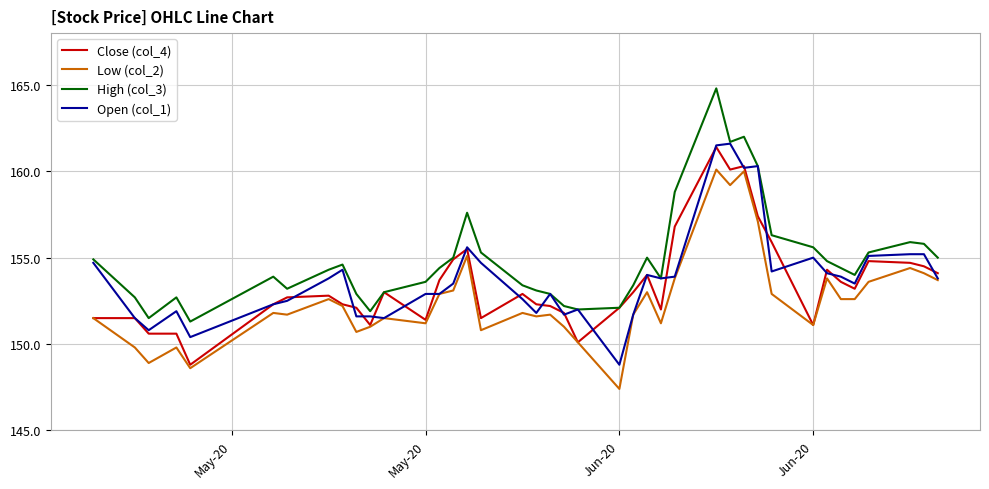

Reading left to right, what are all the values shown in this chart?

Close (col_4): 151.5	151.5	150.6	150.6	148.8	152.3	152.7	152.8	152.3	152.1	151.1	153.0	151.4	153.7	154.9	155.5	151.5	152.9	152.3	152.2	151.8	150.1	152.1	153.0	154.0	152.0	156.8	161.4	160.1	160.3	157.4	155.9	151.1	154.3	153.6	153.2	154.8	154.7	154.5	154.1
Low (col_2): 151.5	149.8	148.9	149.8	148.6	151.8	151.7	152.6	152.2	150.7	151.0	151.5	151.2	152.9	153.1	155.1	150.8	151.8	151.6	151.7	151.0	150.1	147.4	151.7	153.0	151.2	153.8	160.1	159.2	160.0	157.1	152.9	151.1	153.8	152.6	152.6	153.6	154.4	154.1	153.7
High (col_3): 154.9	152.7	151.5	152.7	151.3	153.9	153.2	154.3	154.6	152.9	151.9	153.0	153.6	154.4	155.0	157.6	155.3	153.4	153.1	152.9	152.2	152.0	152.1	153.4	155.0	153.8	158.8	164.8	161.7	162.0	160.3	156.3	155.6	154.8	154.4	154.0	155.3	155.9	155.8	155.0
Open (col_1): 154.7	151.5	150.8	151.9	150.4	152.3	152.5	153.8	154.3	151.6	151.6	151.5	152.9	152.9	153.5	155.6	154.7	152.6	151.8	152.9	151.7	152.0	148.8	151.7	154.0	153.8	153.9	161.5	161.6	160.2	160.3	154.2	155.0	154.1	153.9	153.5	155.1	155.2	155.2	153.8